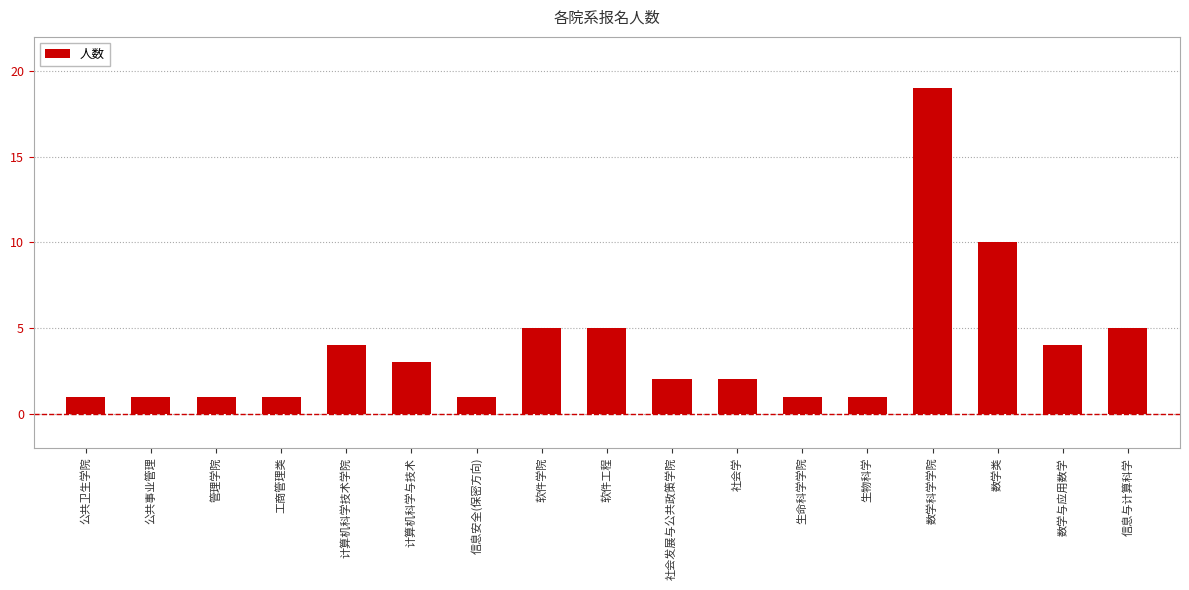

Is it true that the value at 公共事业管理 is 0?

False